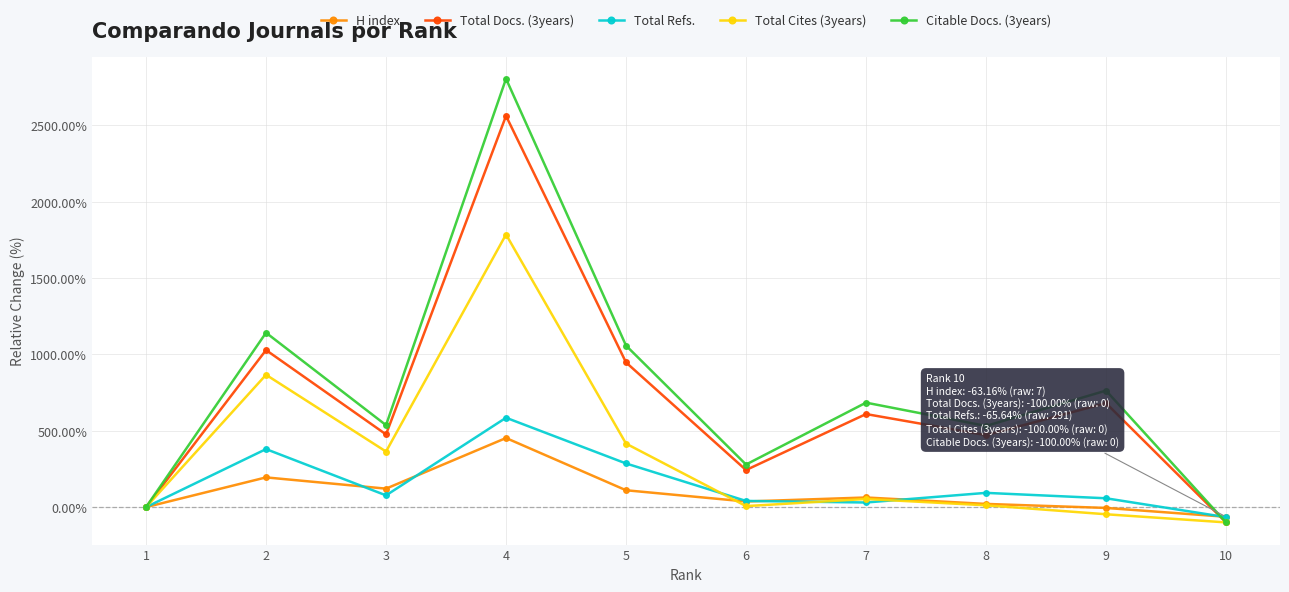

At which label does Total Cites (3years) reach its minimum?

10